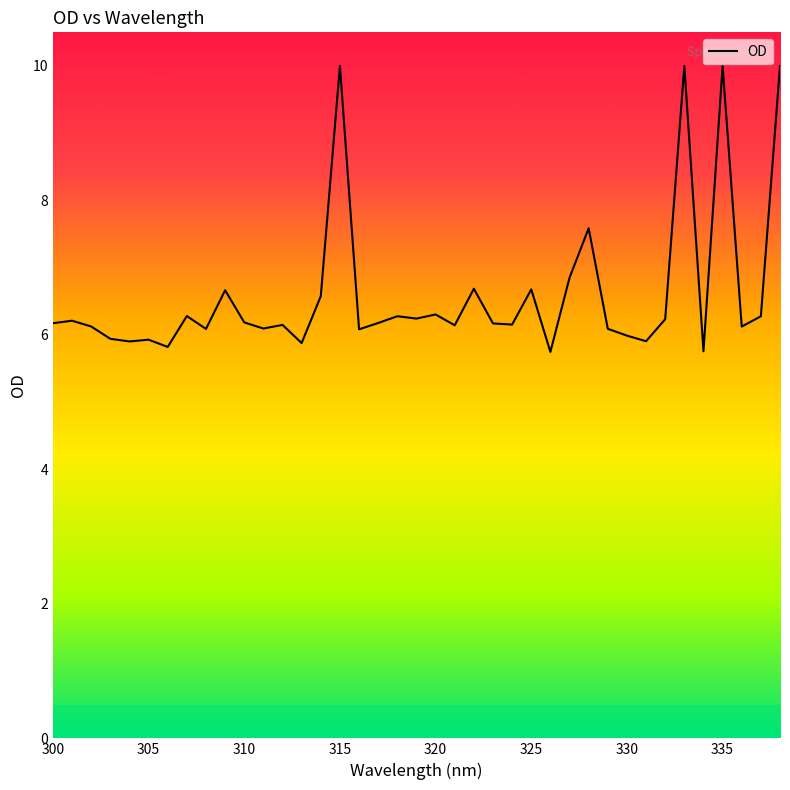

What is the difference between the maximum and minimum values?

4.3